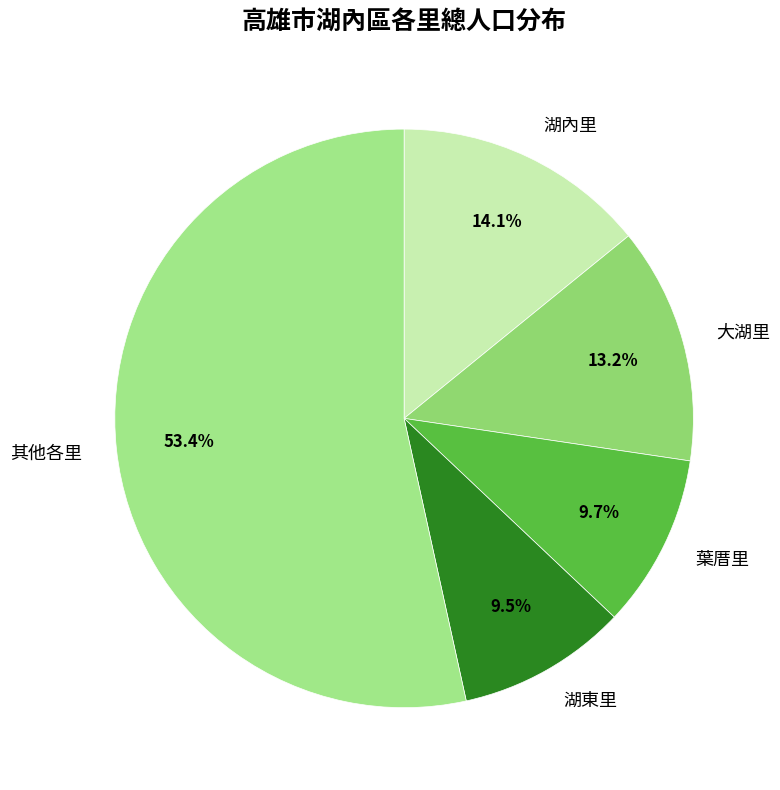

Which category has the biggest portion of the pie?

其他各里